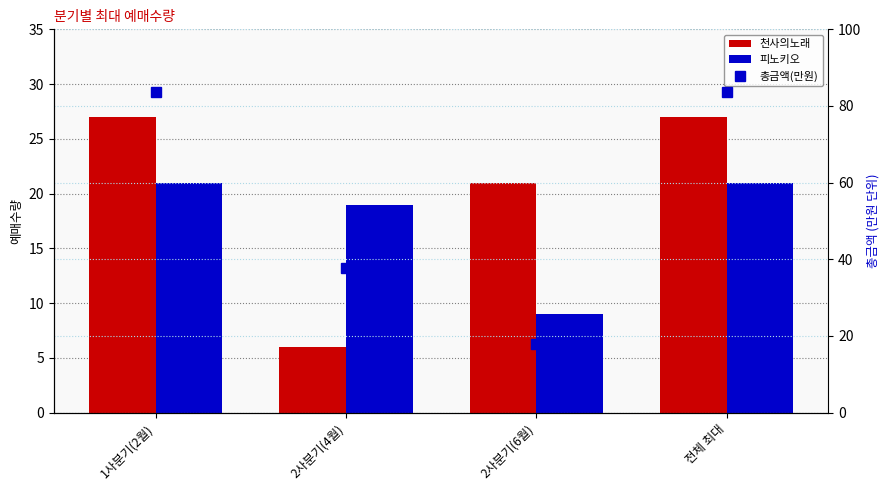

What is the label of the 2nd bar from the left?

2사분기(4월)